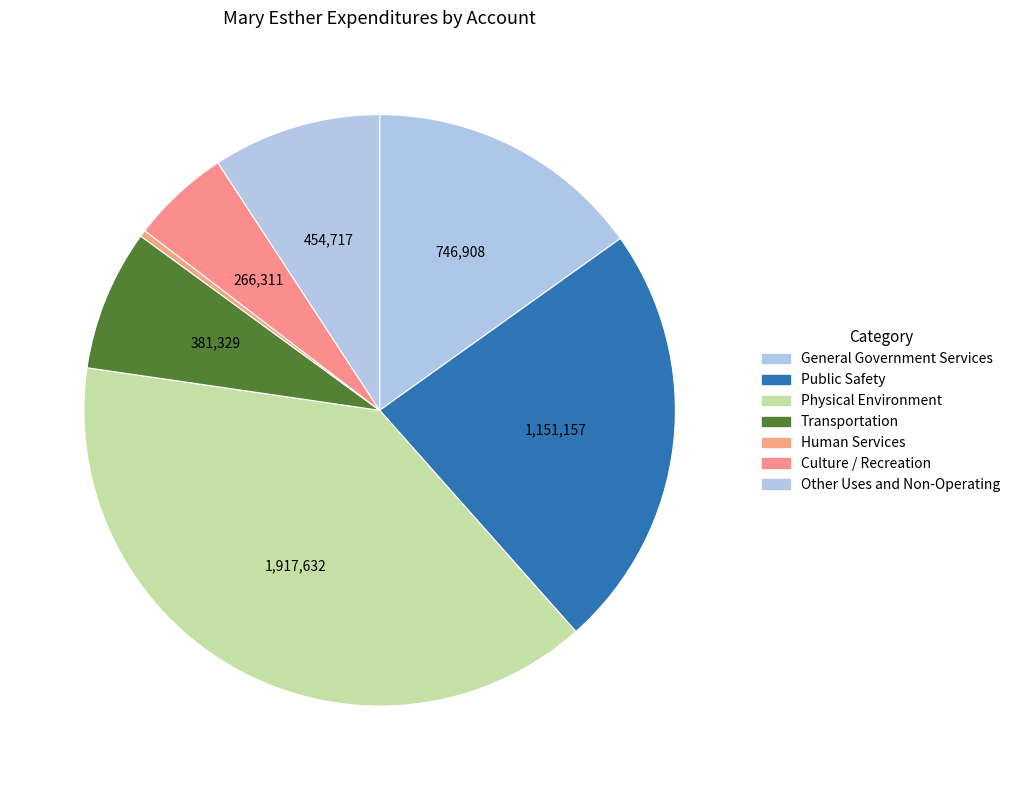

How many slices are in this pie chart?

7